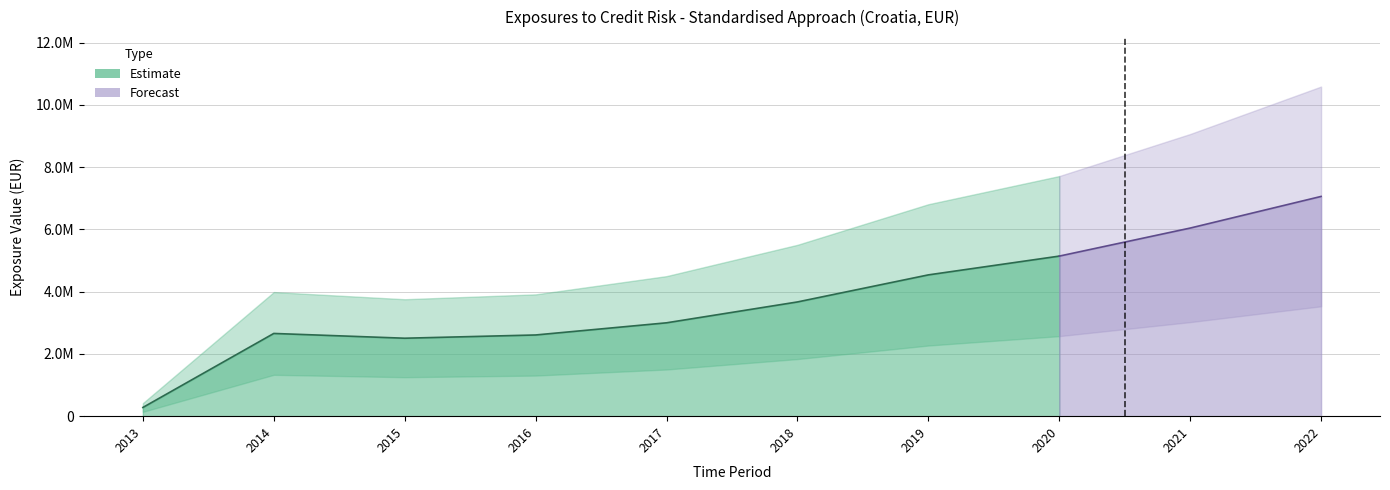

Reading right to left, extract all data points from this chart.

2022=7057135	2021=6041136	2020=5140745	2019=4537511	2018=3668460	2017=2998357	2016=2607827	2015=2503544	2014=2656821	2013=279787